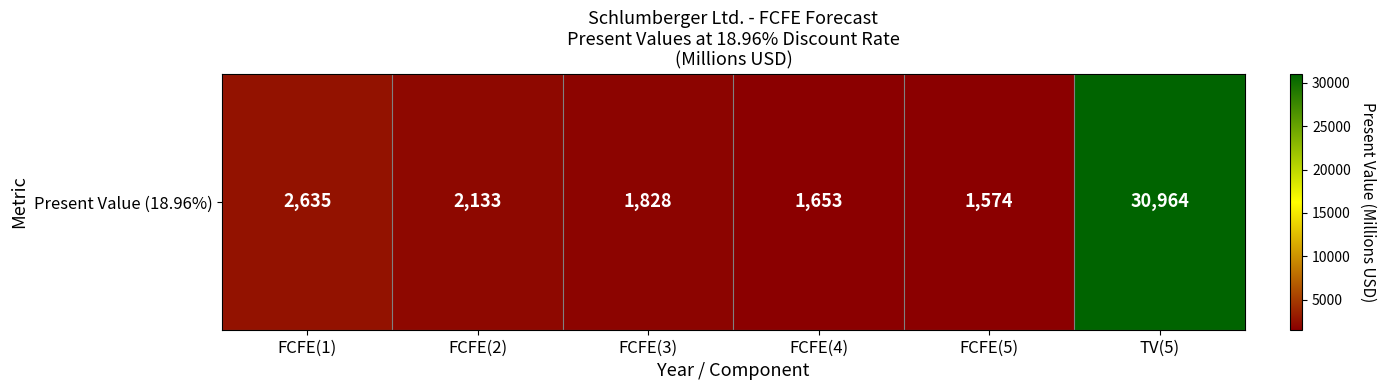

The chart shows a value of 861 at FCFE(3). True or false?

False